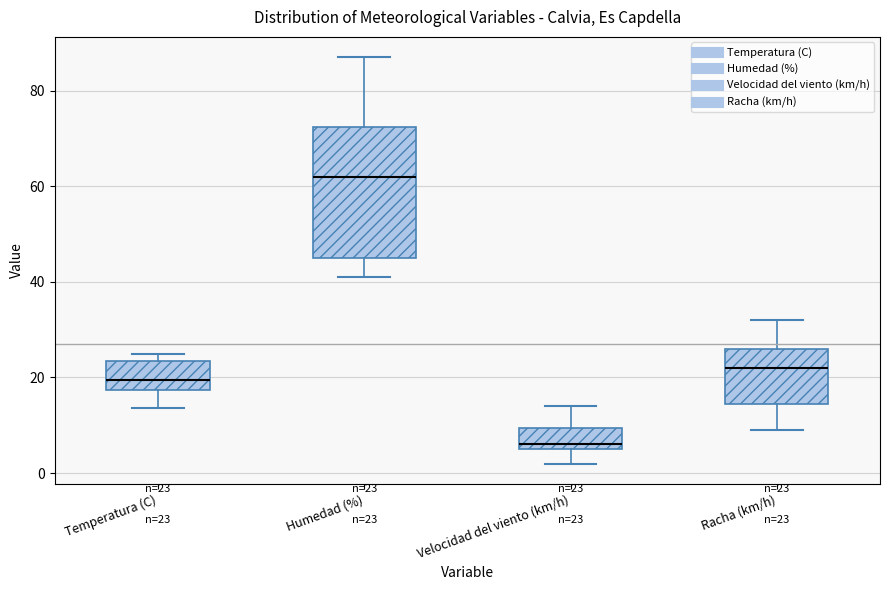

Which box's median line is the lowest?

Velocidad del viento (km/h)